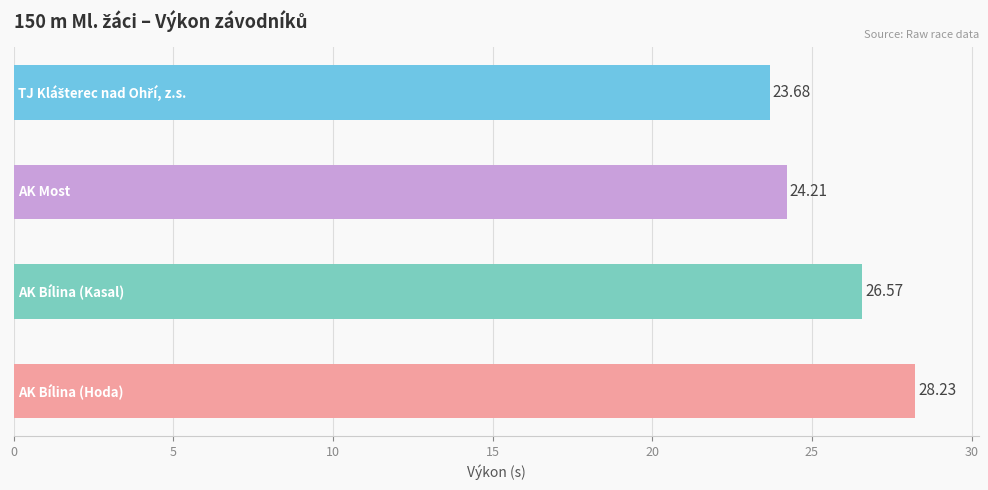

What is the difference between the second highest and minimum values?

2.9